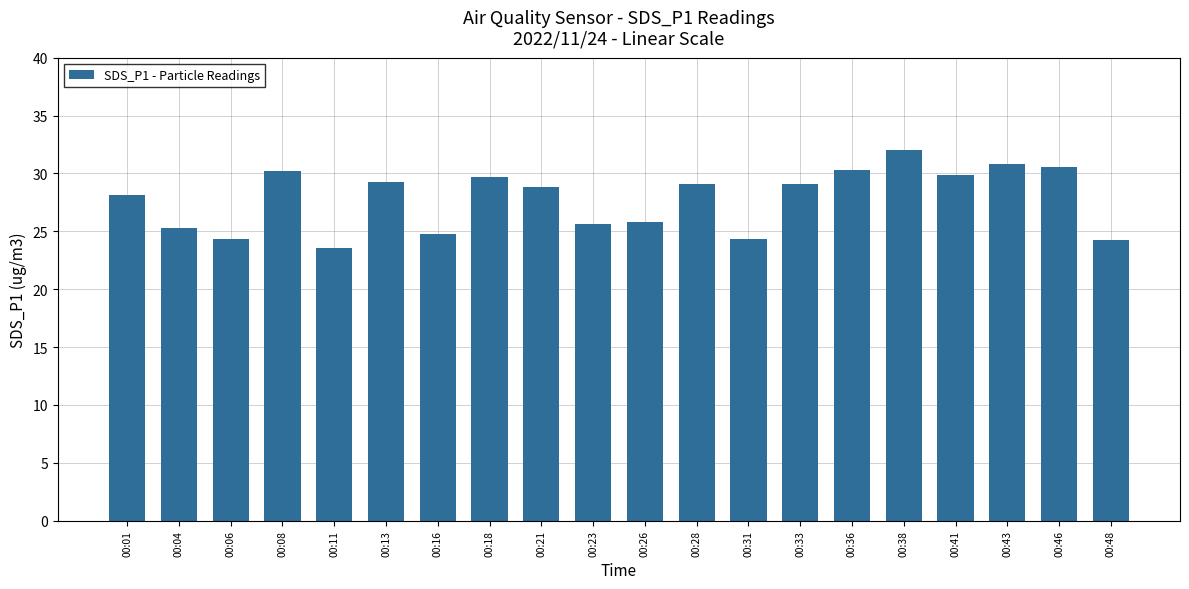

What is the value of the 3rd bar from the left?

24.3